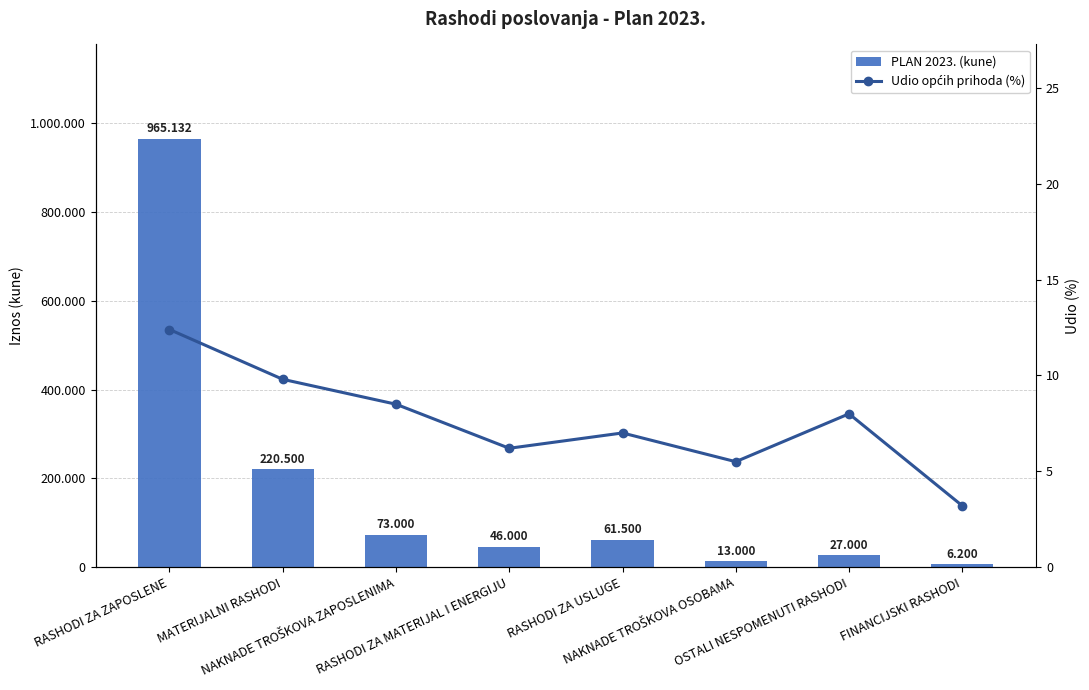

What are all the series names shown in the legend?

PLAN 2023. (kune), Udio općih prihoda (%)